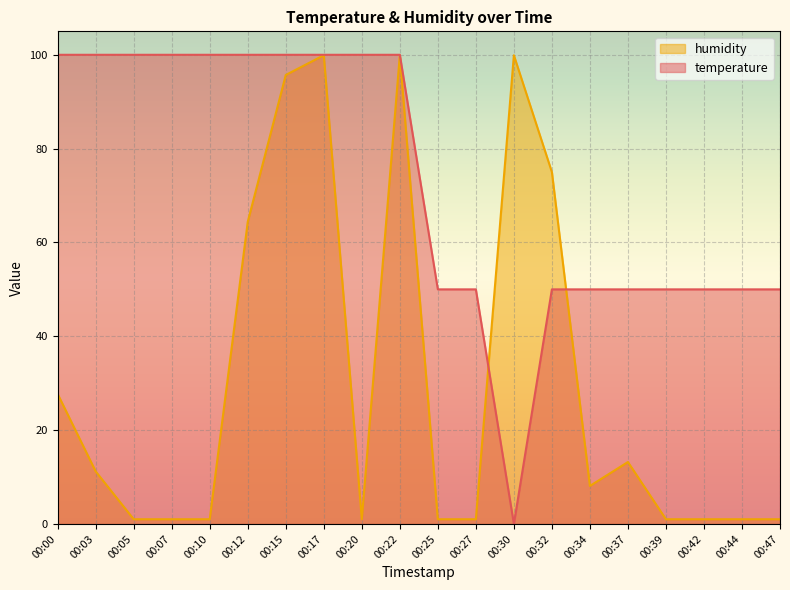

How many lines are shown in the chart?

2